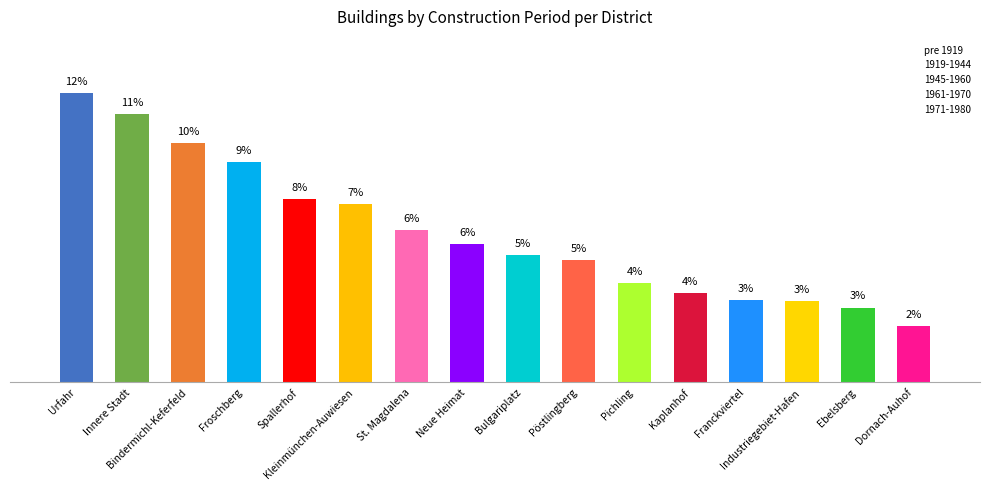

Does the chart contain any negative values?

No